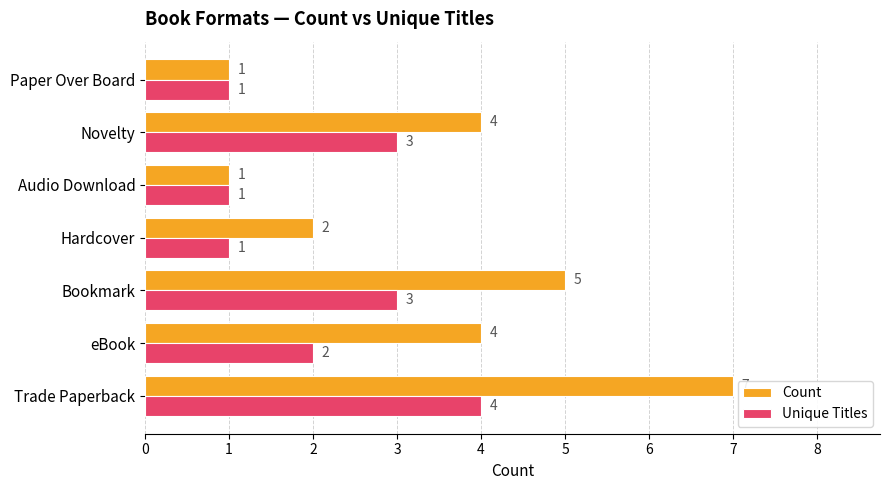

What is the average value of the Count series?

3